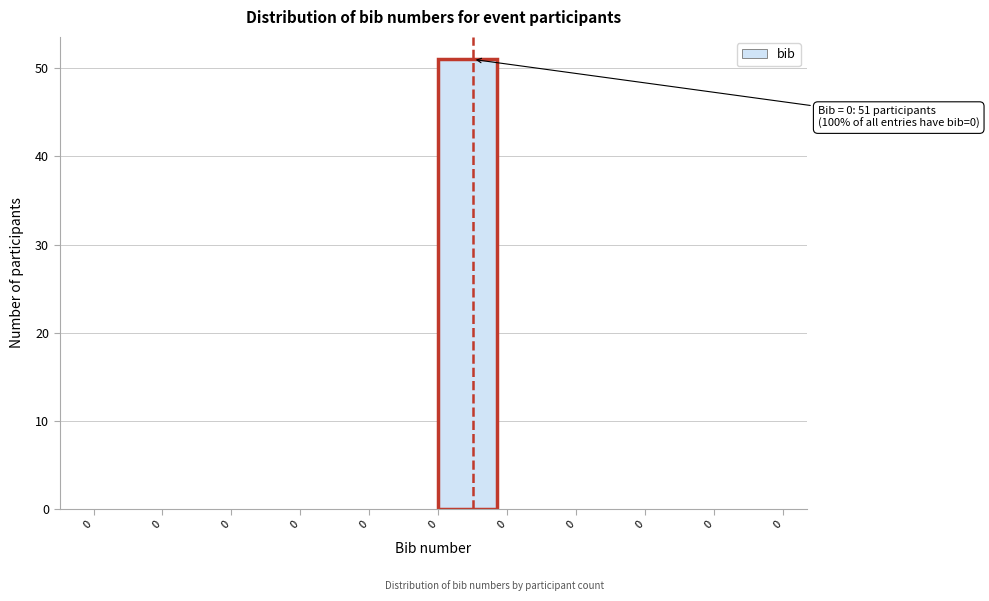

How many distinct data groups are displayed?

1